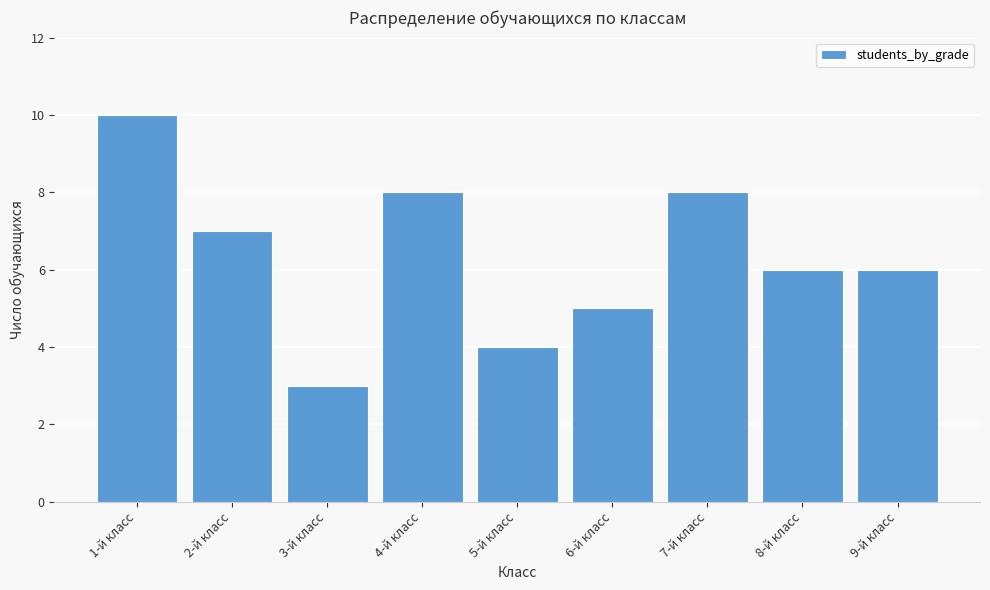

Reading left to right, transcribe all the data shown in this chart.

10	7	3	8	4	5	8	6	6